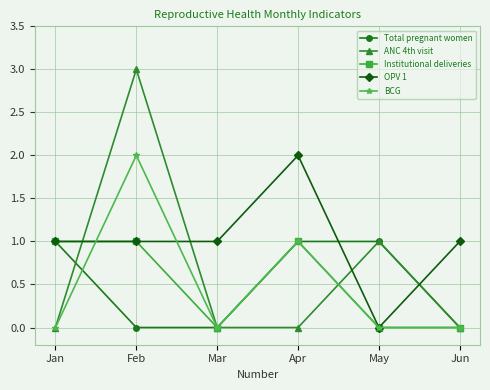

What is the value of the OPV 1 point at the 1st from the left?

1